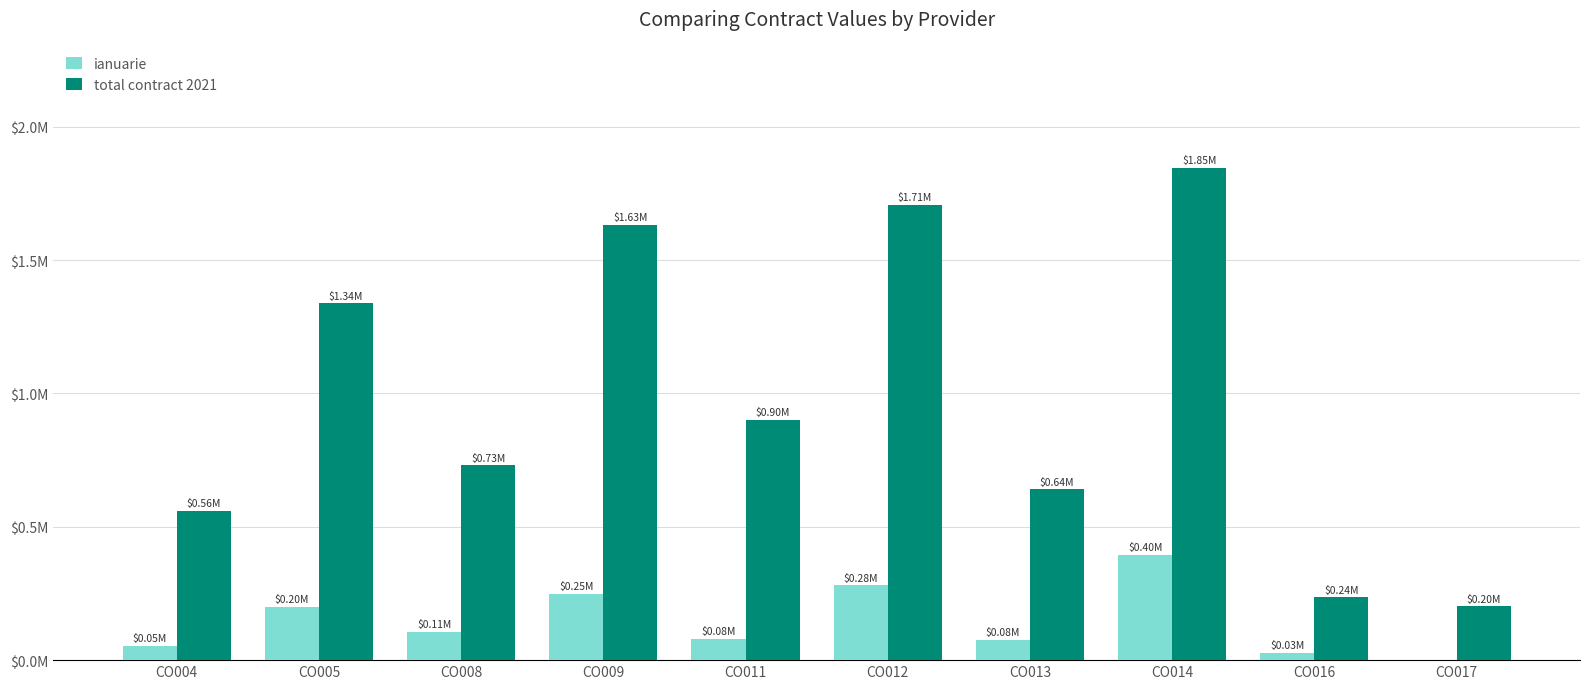

What are all the series names shown in the legend?

ianuarie, total contract 2021